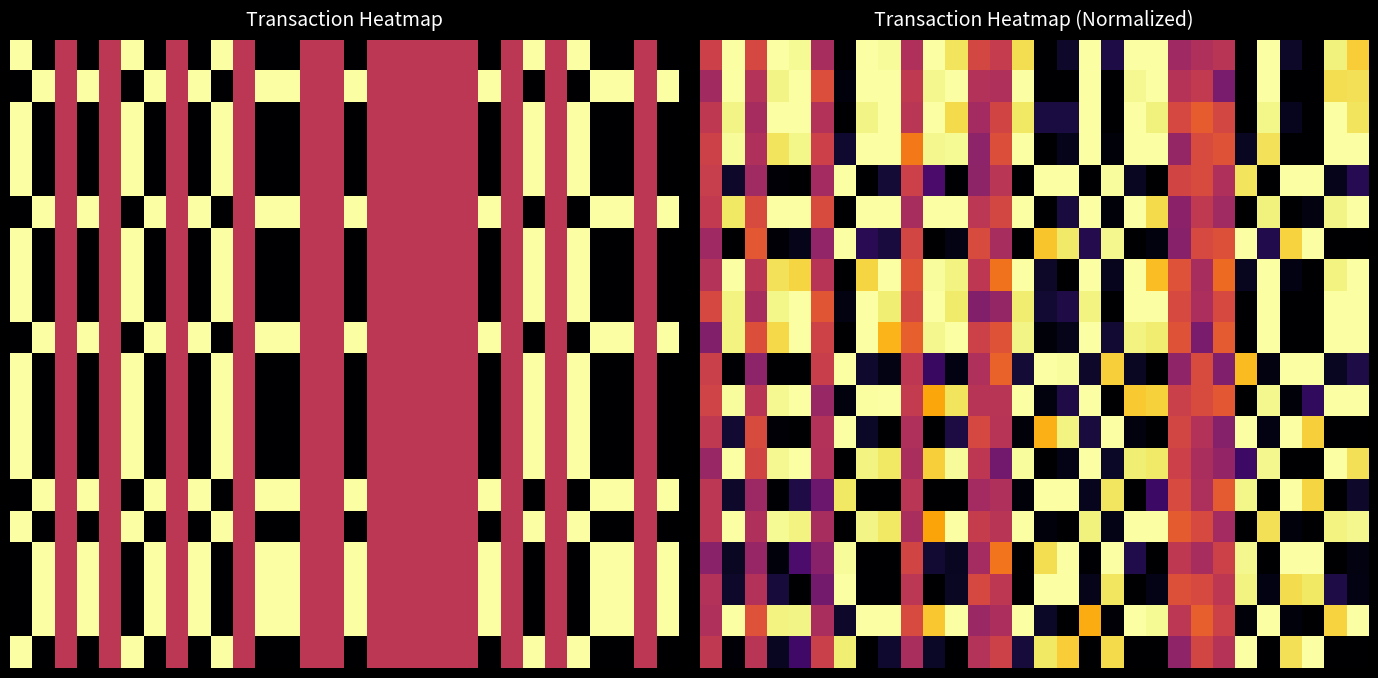

Between 9 and 6, which is larger?

9